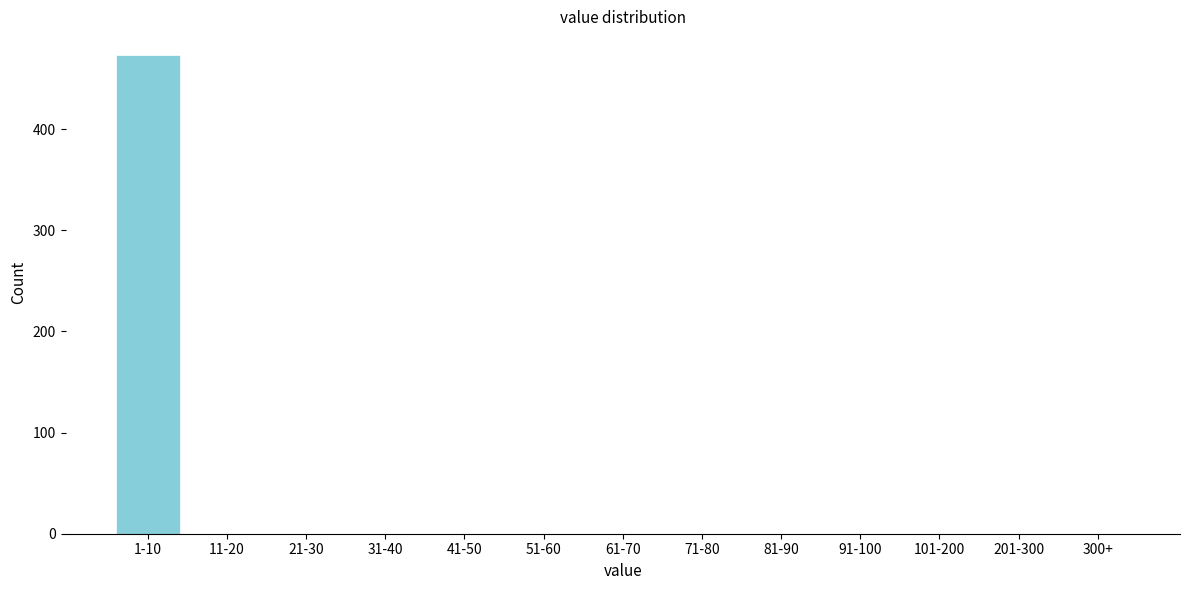

Reading right to left, transcribe all the data shown in this chart.

300+=0	201-300=0	101-200=0	91-100=0	81-90=0	71-80=0	61-70=0	51-60=0	41-50=0	31-40=0	21-30=0	11-20=0	1-10=473